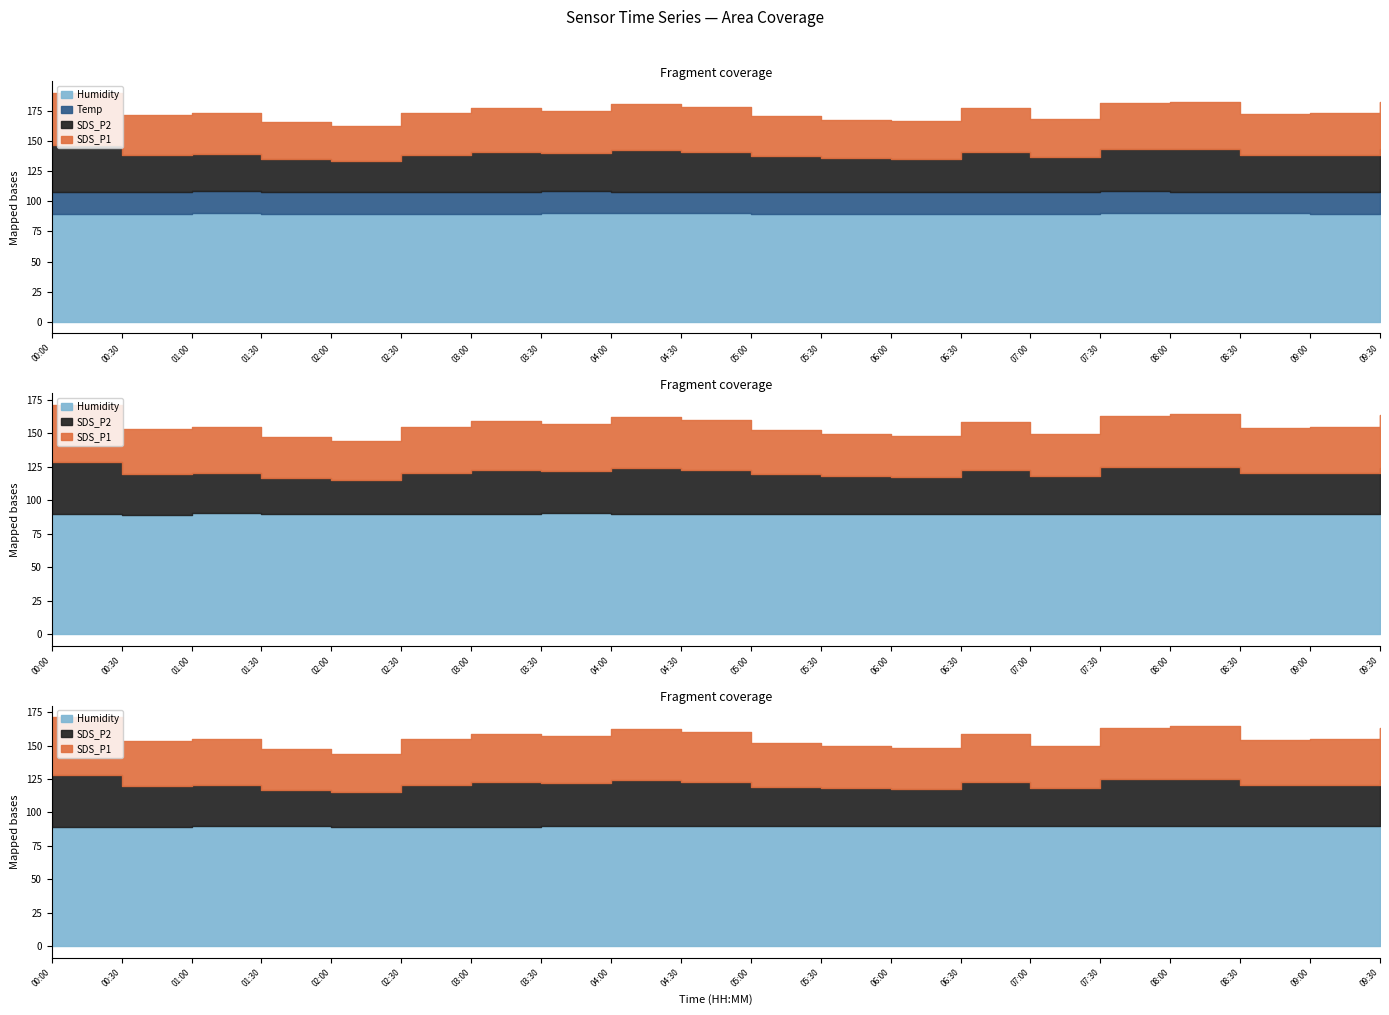

At which category does Humidity reach its first local peak?

01:00